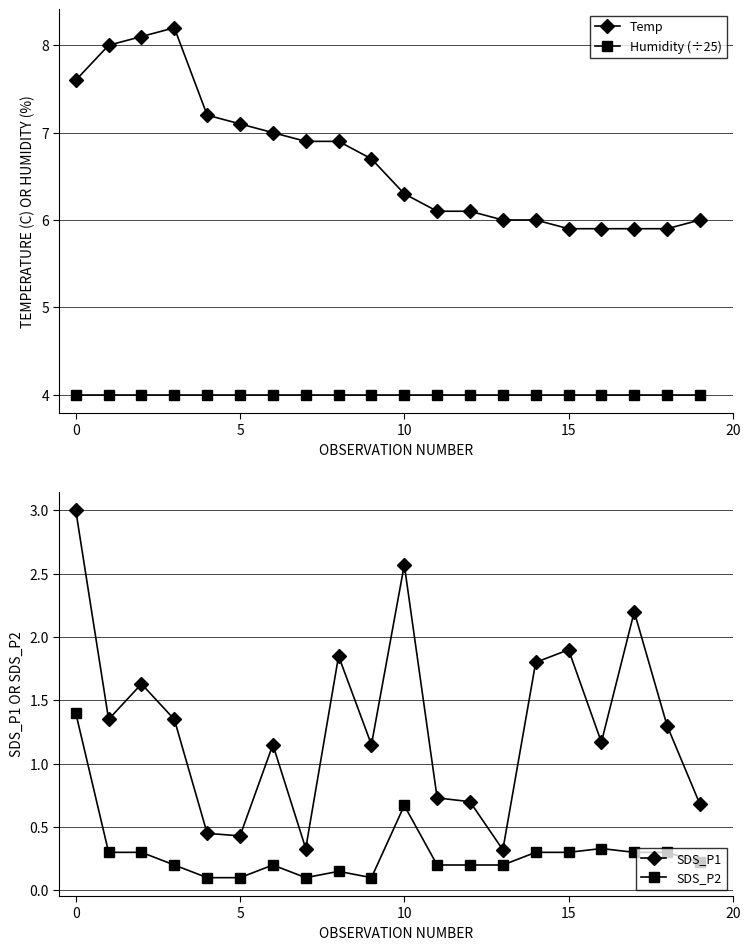

True or false: Temp and Humidity (÷25) intersect in this chart.

False